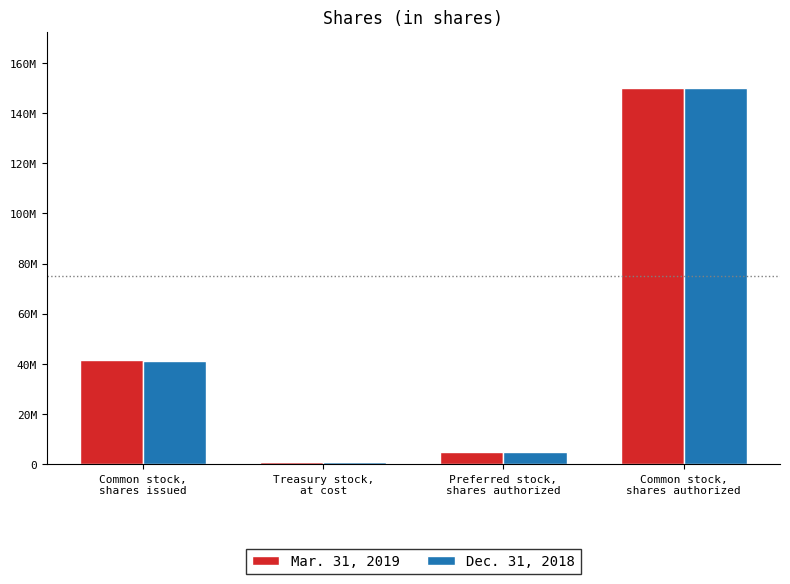

Are the bars horizontal?

No